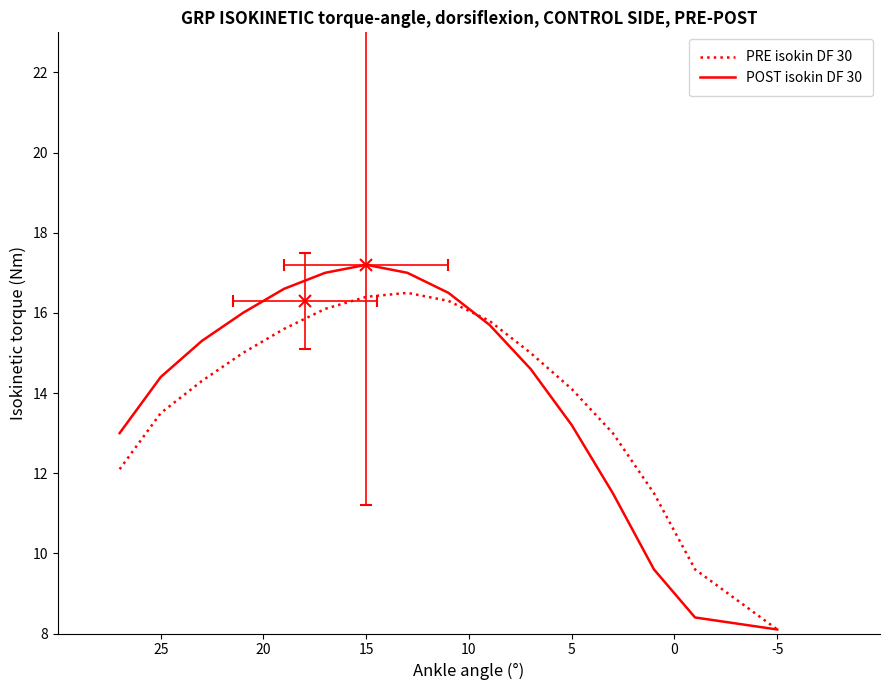

What are all the series names shown in the legend?

PRE isokin DF 30, POST isokin DF 30